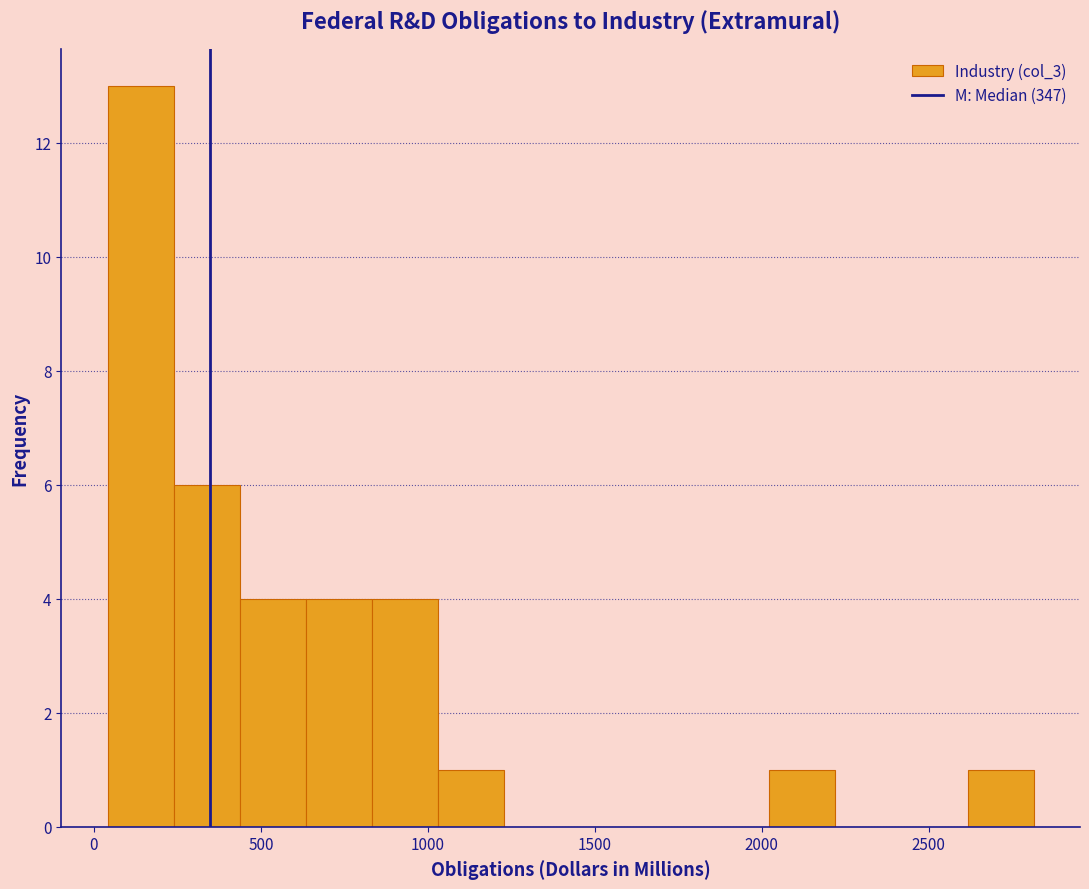

Read against the x-axis, roughly where is the centre of the tallest bar?

150